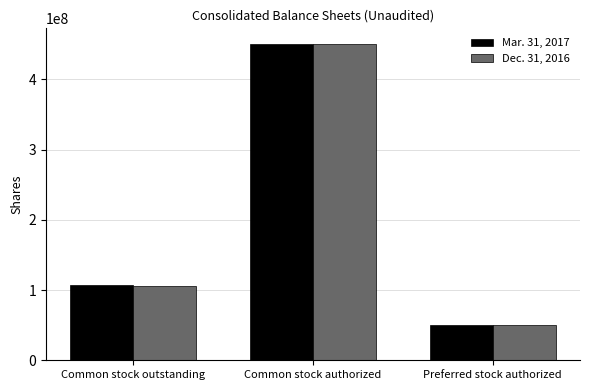

What is the total value across all series at Common stock authorized?

900000000